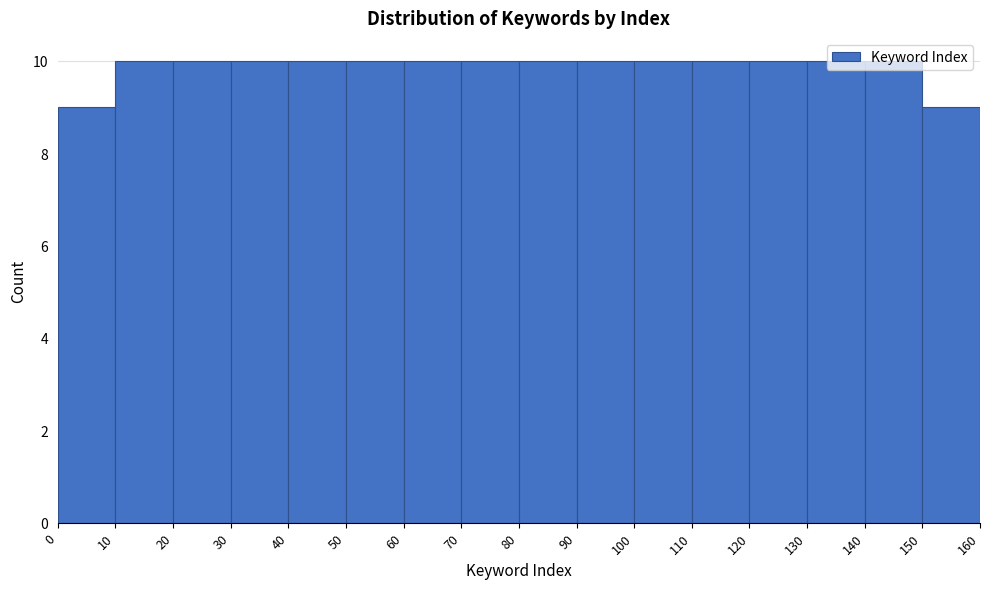

Reading left to right, transcribe this chart: for each bar, give the range it covers on the x-axis and its height. The values are not printed on the chart, so give them approximately, as read against the axis.

0 to 10: 9
10 to 20: 10
20 to 30: 10
30 to 40: 10
40 to 50: 10
50 to 60: 10
60 to 70: 10
70 to 80: 10
80 to 90: 10
90 to 100: 10
100 to 110: 10
110 to 120: 10
120 to 130: 10
130 to 140: 10
140 to 150: 10
150 to 160: 9